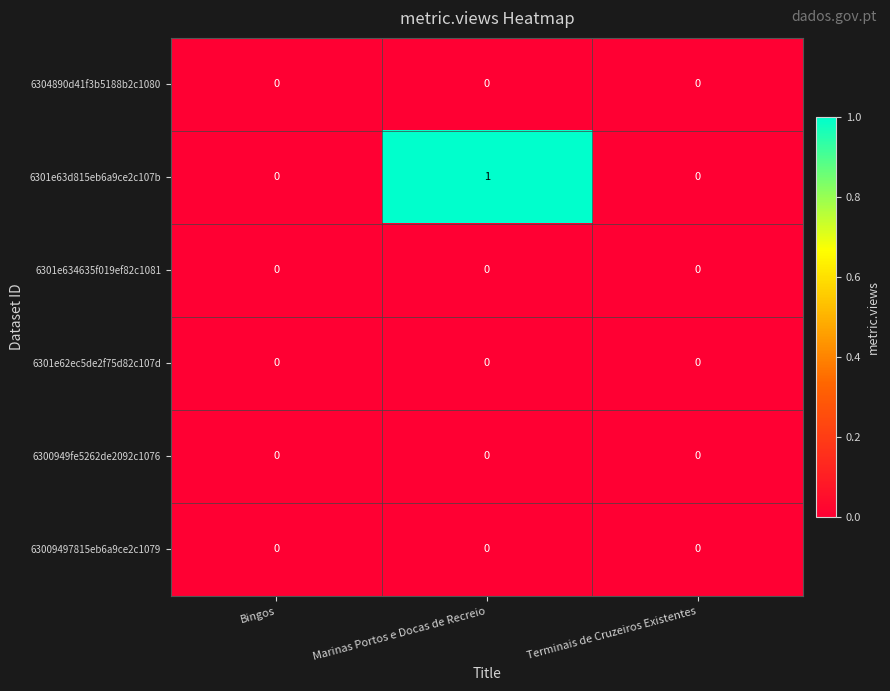

Which series changed the most between Marinas Portos e Docas de Recreio and Terminais de Cruzeiros Existentes?

6301e63d815eb6a9ce2c107b